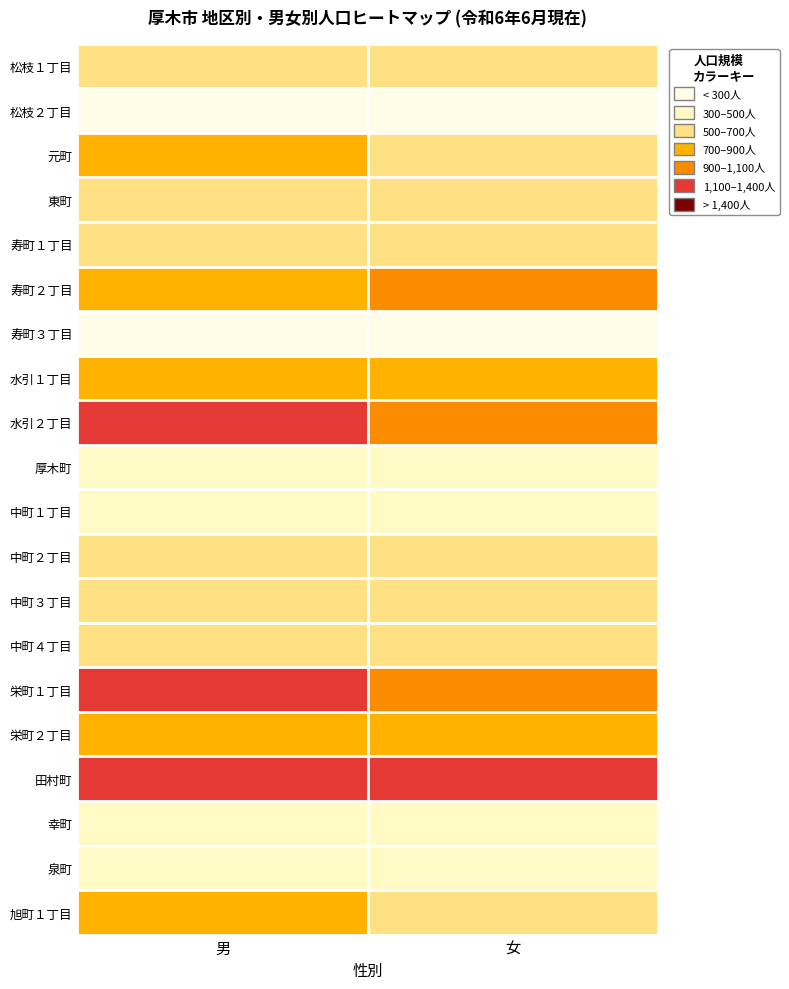

Reading left to right, transcribe all the data shown in this chart.

松枝１丁目: 男=689	女=602
松枝２丁目: 男=207	女=185
元町: 男=812	女=666
東町: 男=526	女=517
寿町１丁目: 男=537	女=551
寿町２丁目: 男=897	女=975
寿町３丁目: 男=281	女=269
水引１丁目: 男=761	女=715
水引２丁目: 男=1192	女=1053
厚木町: 男=375	女=354
中町１丁目: 男=452	女=446
中町２丁目: 男=640	女=599
中町３丁目: 男=656	女=566
中町４丁目: 男=698	女=663
栄町１丁目: 男=1168	女=1062
栄町２丁目: 男=896	女=793
田村町: 男=1347	女=1281
幸町: 男=471	女=375
泉町: 男=371	女=371
旭町１丁目: 男=767	女=696